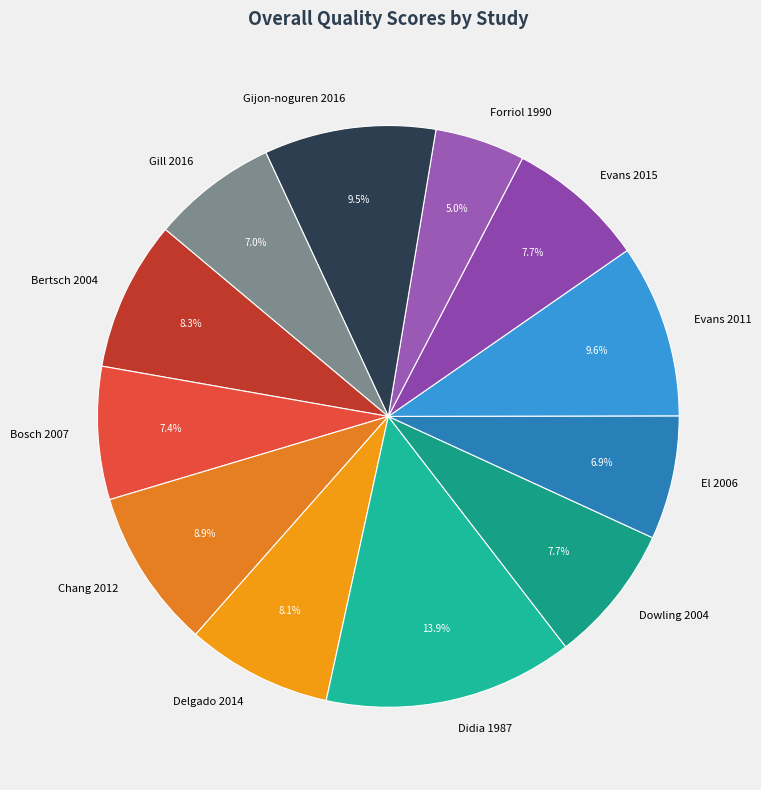

To the nearest percent, what is the difference between the Delgado 2014 and Bosch 2007 slice percentages?

1%